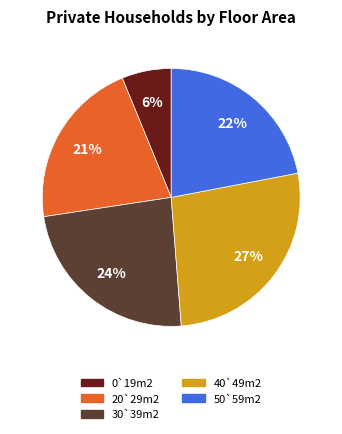

Is the sum of 40`49m2 and 0`19m2 greater than half?

No